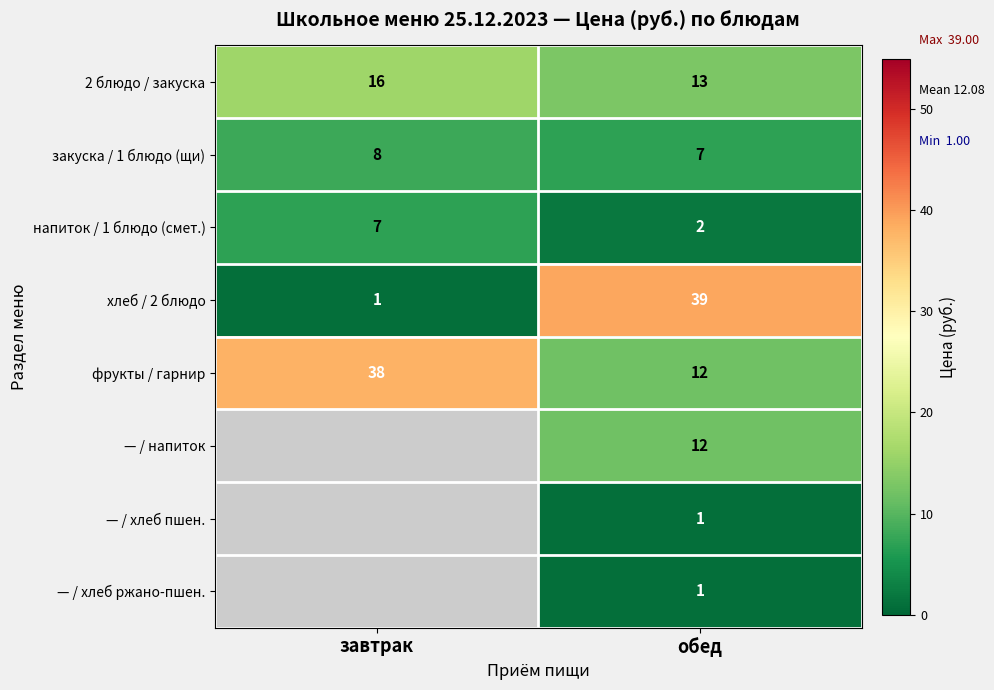

At which category is the sum across all series the highest?

обед